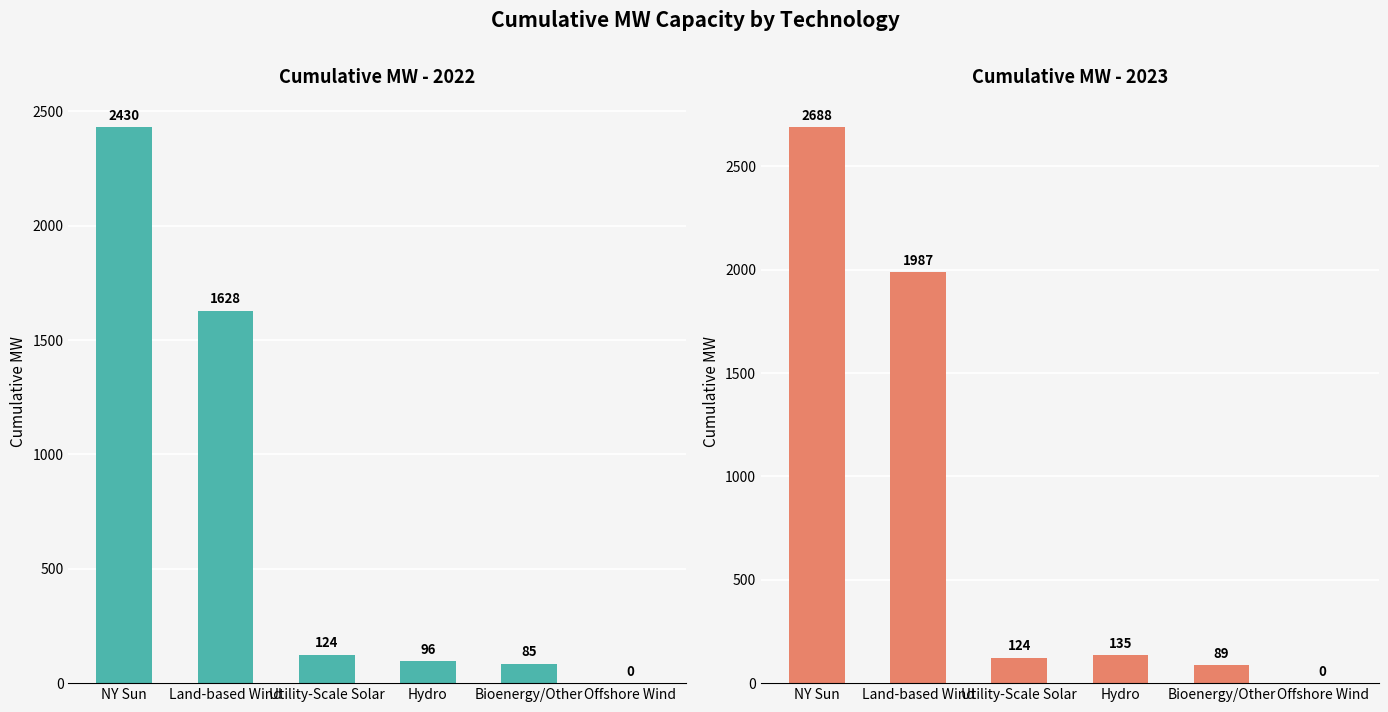

How many bars are there in total?

12